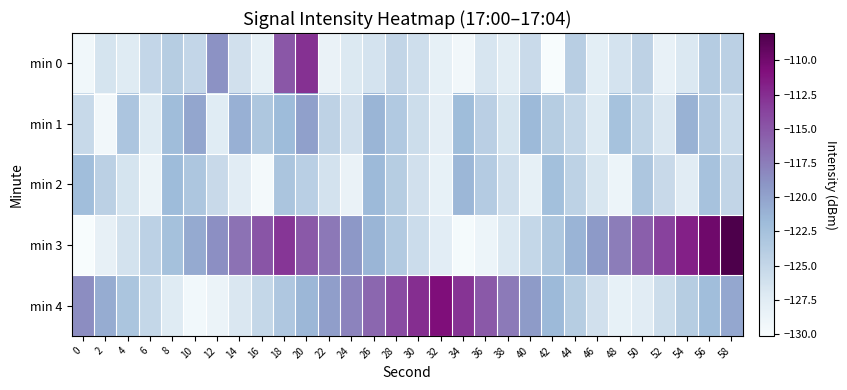

At which category is the sum across all series the highest?

20